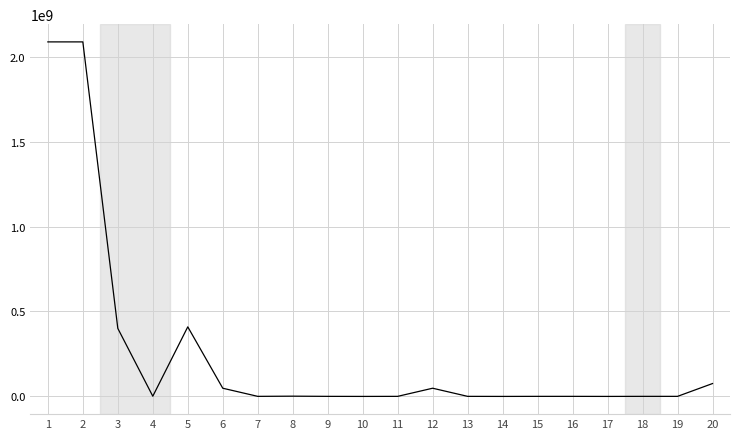

Is this an area chart (filled region under the line)?

No